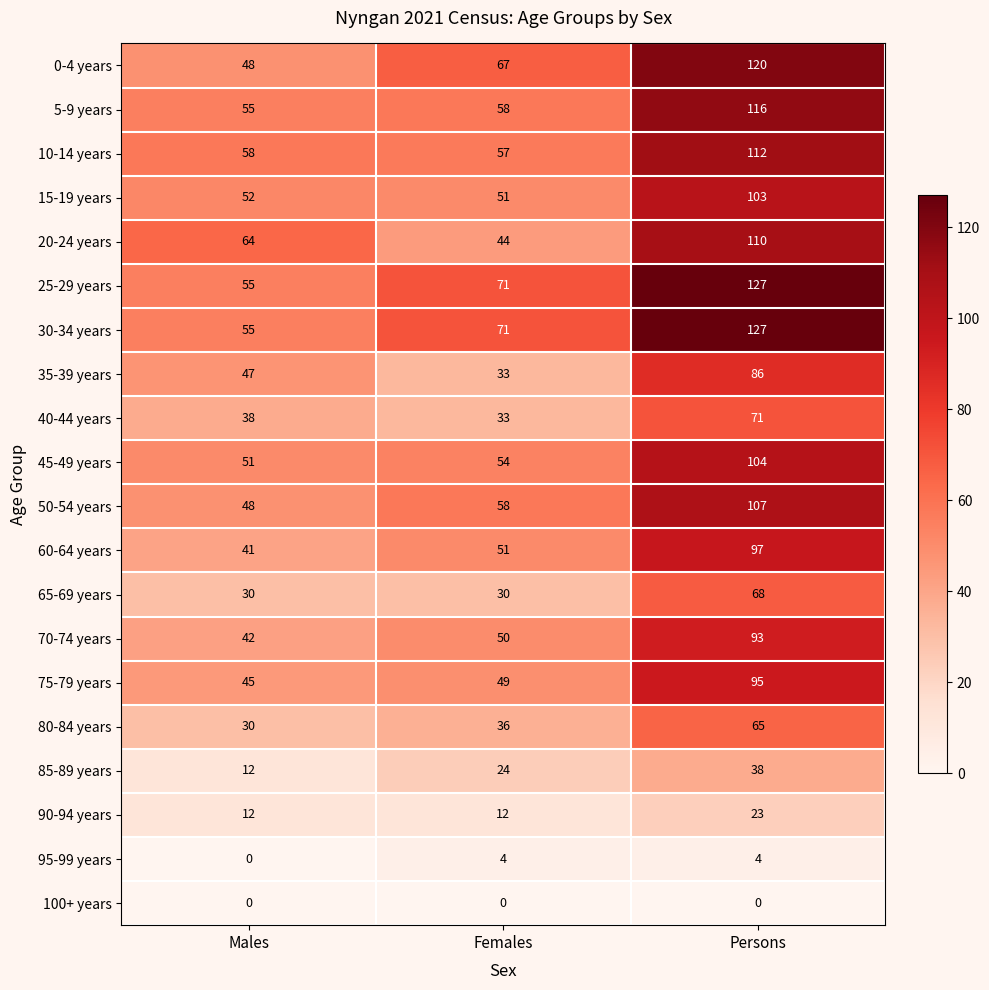

Rank the categories by 20-24 years value from lowest to highest.

Females, Males, Persons